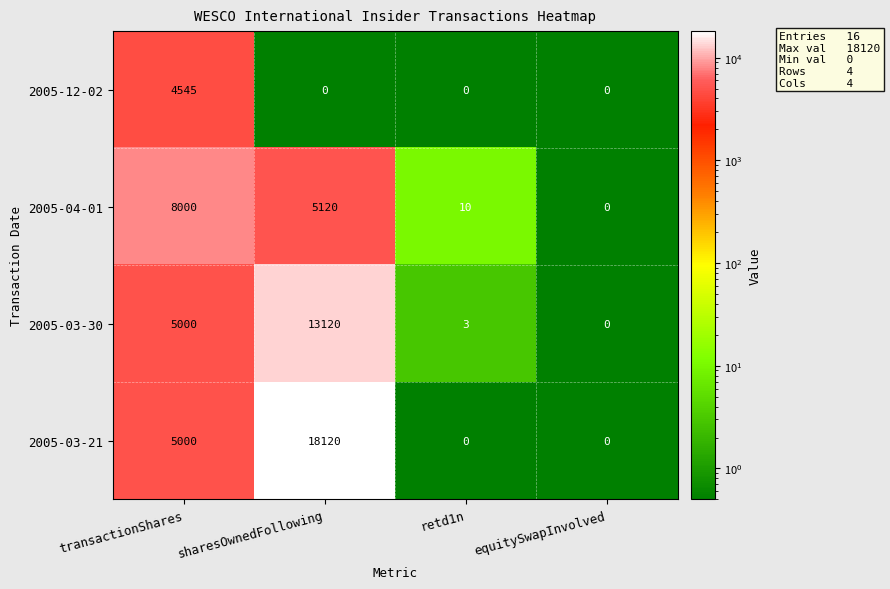

Rank the series by their maximum value, from lowest to highest.

2005-12-02, 2005-04-01, 2005-03-30, 2005-03-21